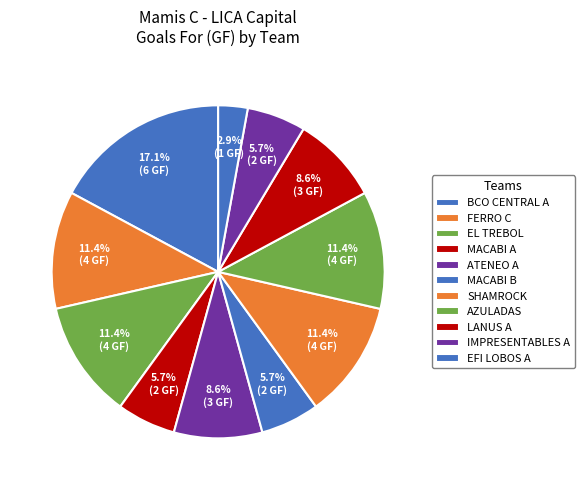

Does AZULADAS account for over 50% of the chart?

No